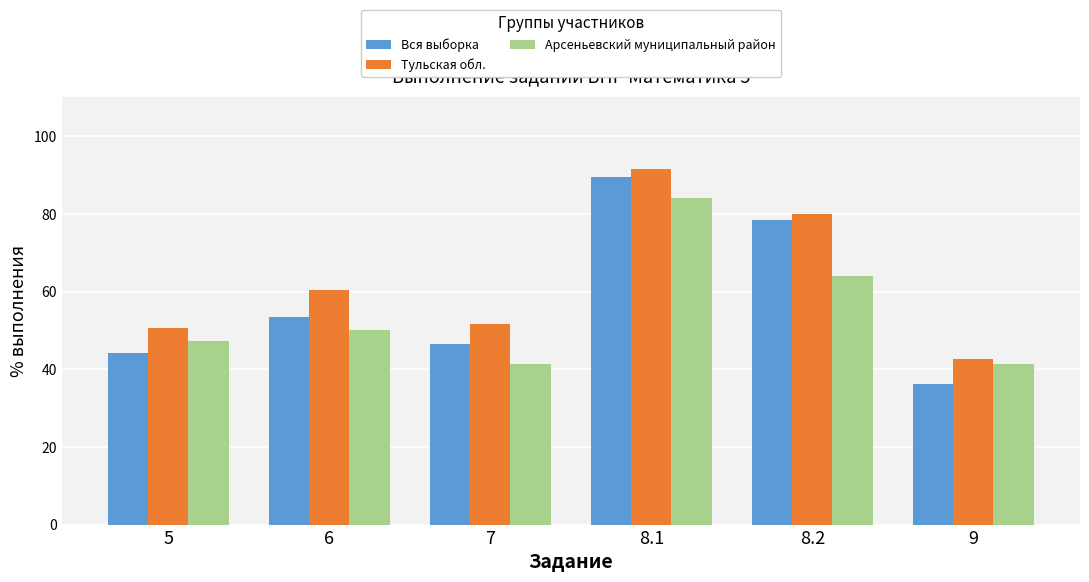

The value of Вся выборка at 5 is 60.9. True or false?

False